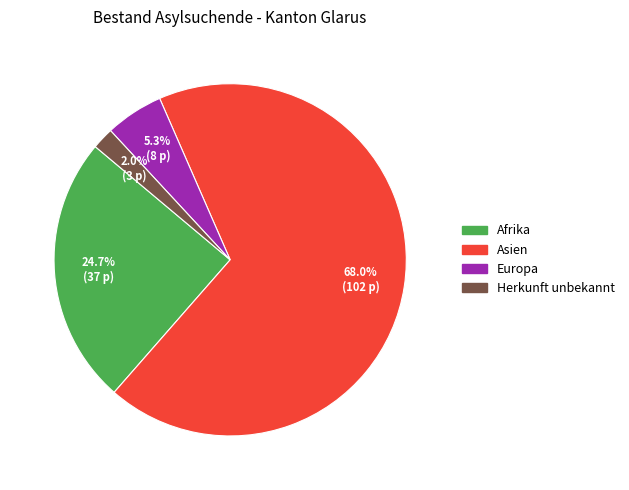

Is there any slice that represents more than half of the pie?

Yes